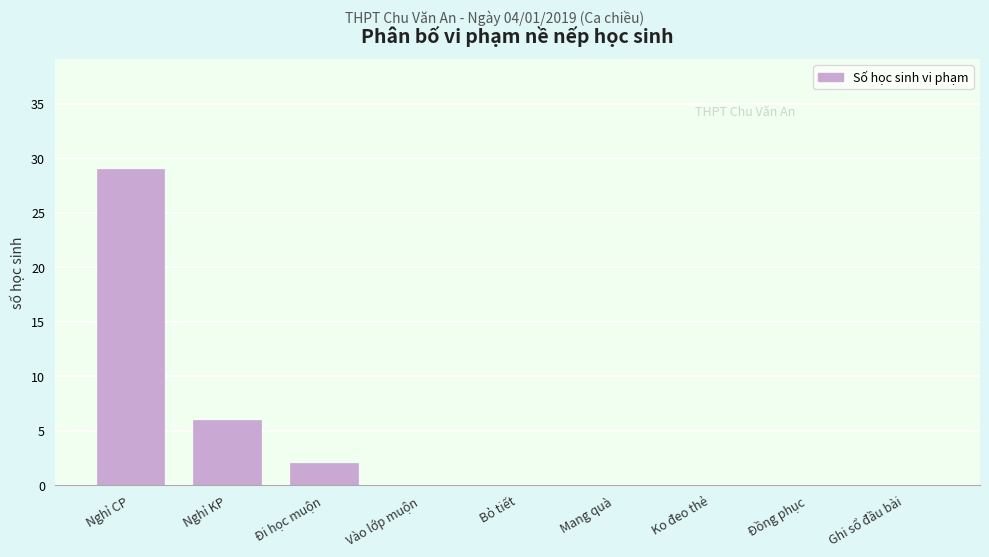

Reading left to right, transcribe all the data shown in this chart.

Nghỉ CP=29	Nghỉ KP=6	Đi học muộn=2	Vào lớp muộn=0	Bỏ tiết=0	Mang quà=0	Ko đeo thẻ=0	Đồng phục=0	Ghi sổ đầu bài=0